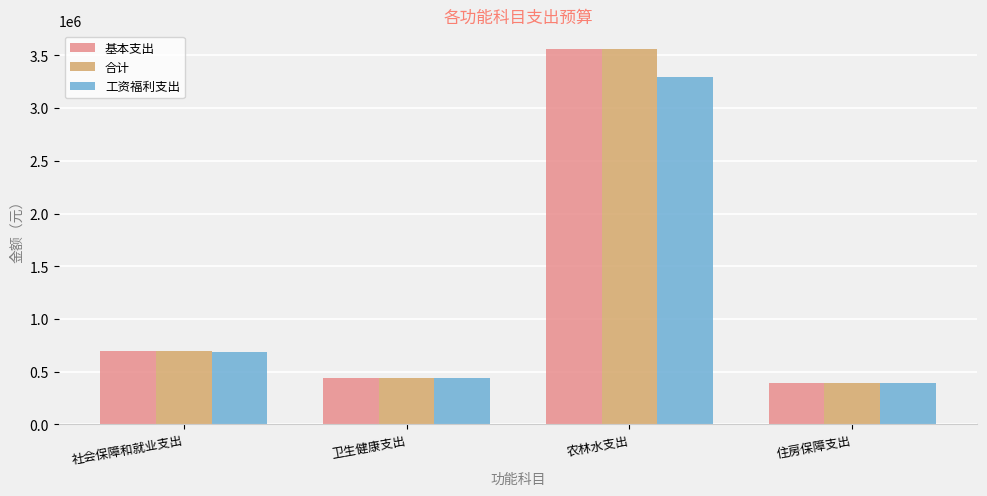

How many distinct data groups are displayed?

3